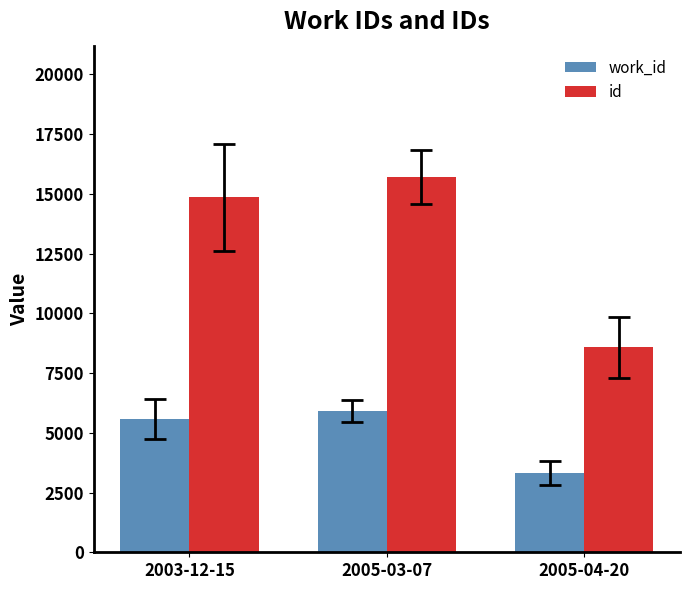

At how many categories does at least one series exceed 4527?

3